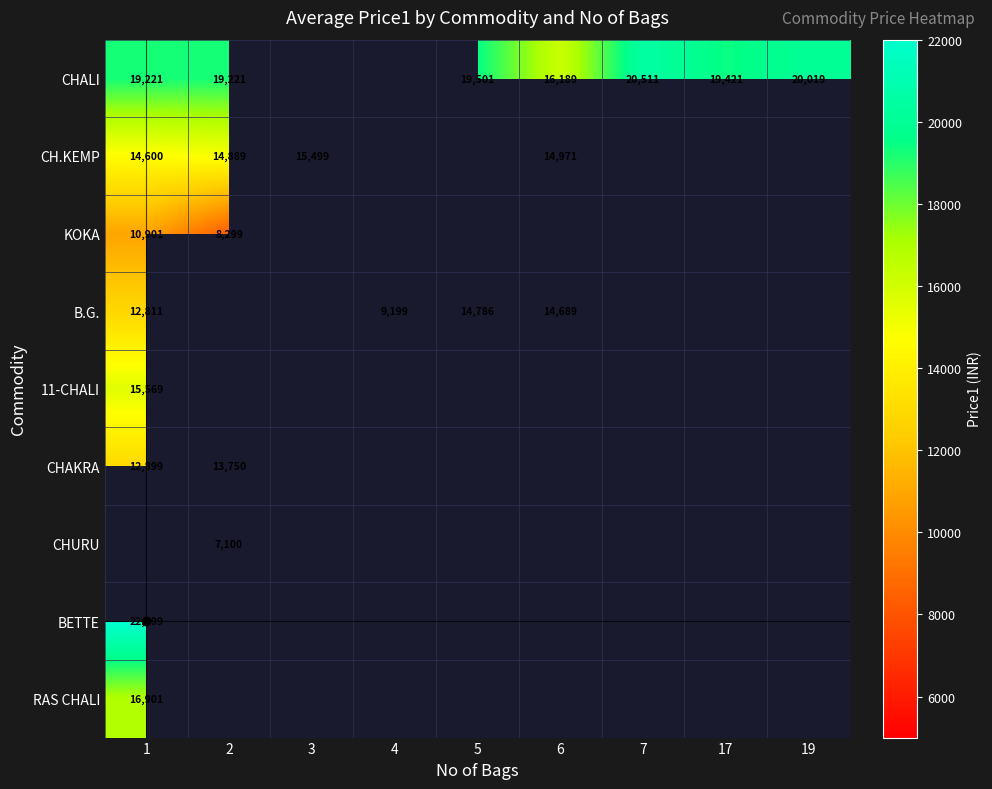

Count the number of data series in this chart.

9